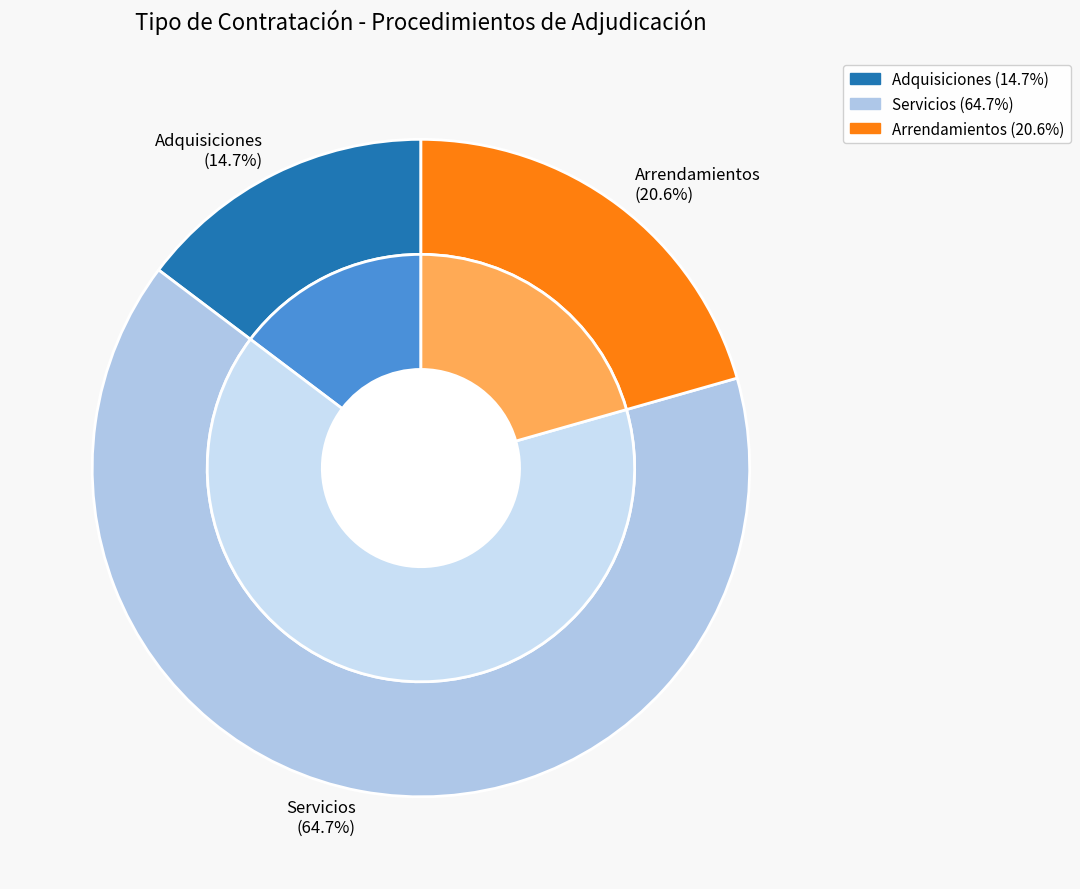

Which category has the biggest portion of the pie?

Servicios